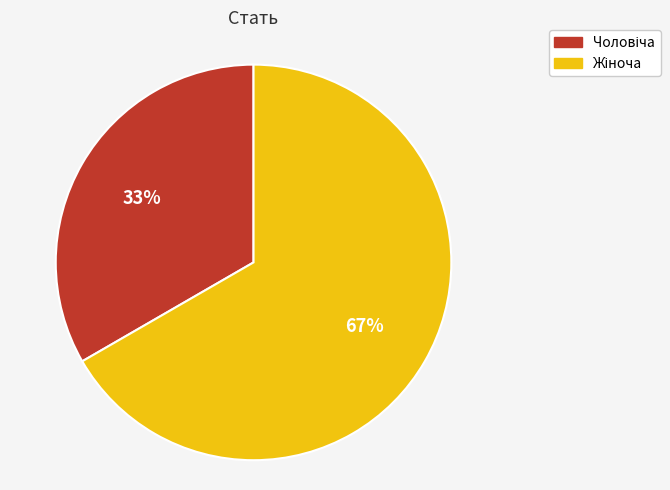

To the nearest percent, what is the average slice percentage?

50%